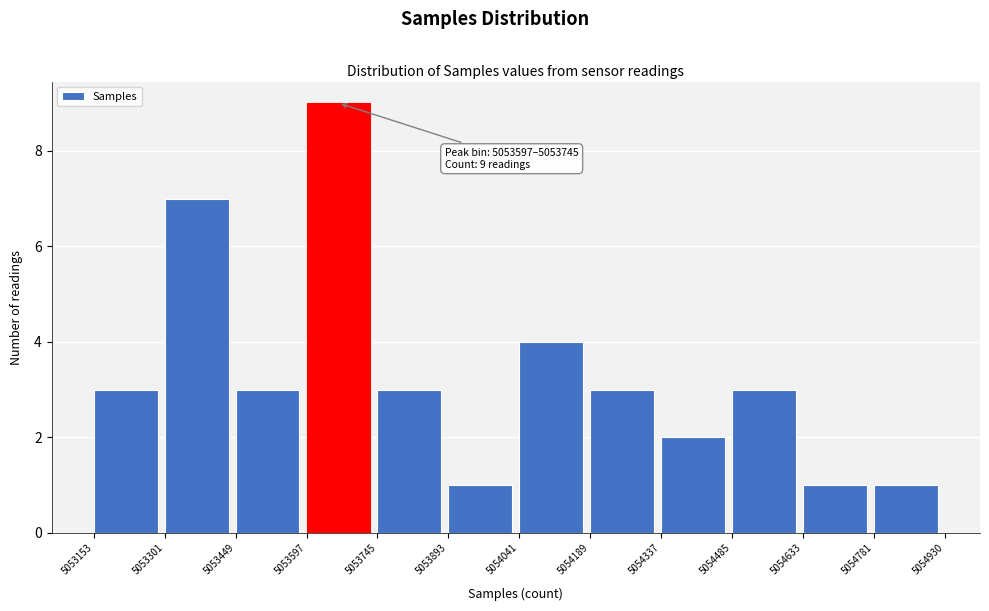

Which range on the x-axis has the tallest bar?

5053597 to 5053745